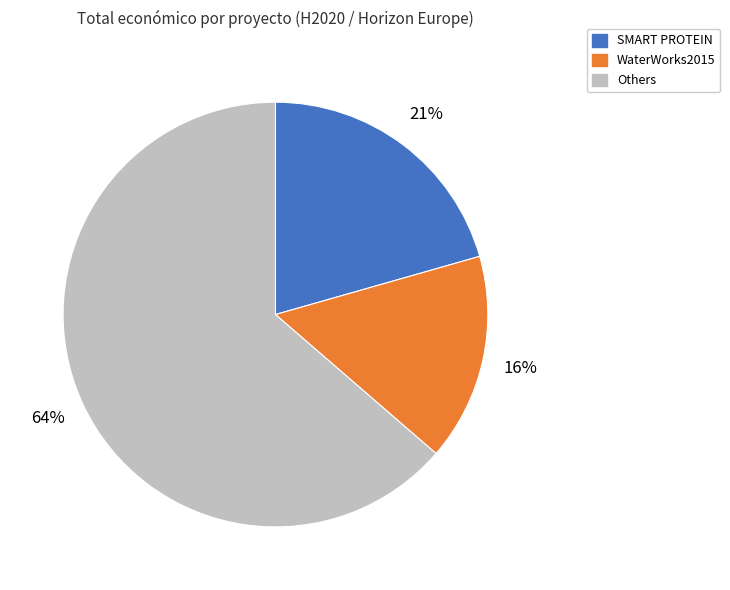

Is there any slice that represents more than half of the pie?

Yes